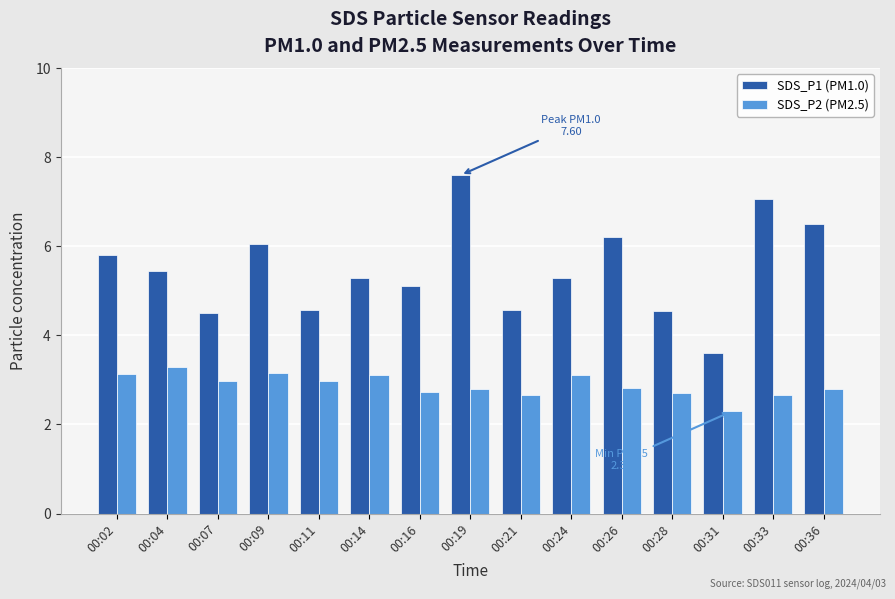

What is the smallest value displayed?

2.3